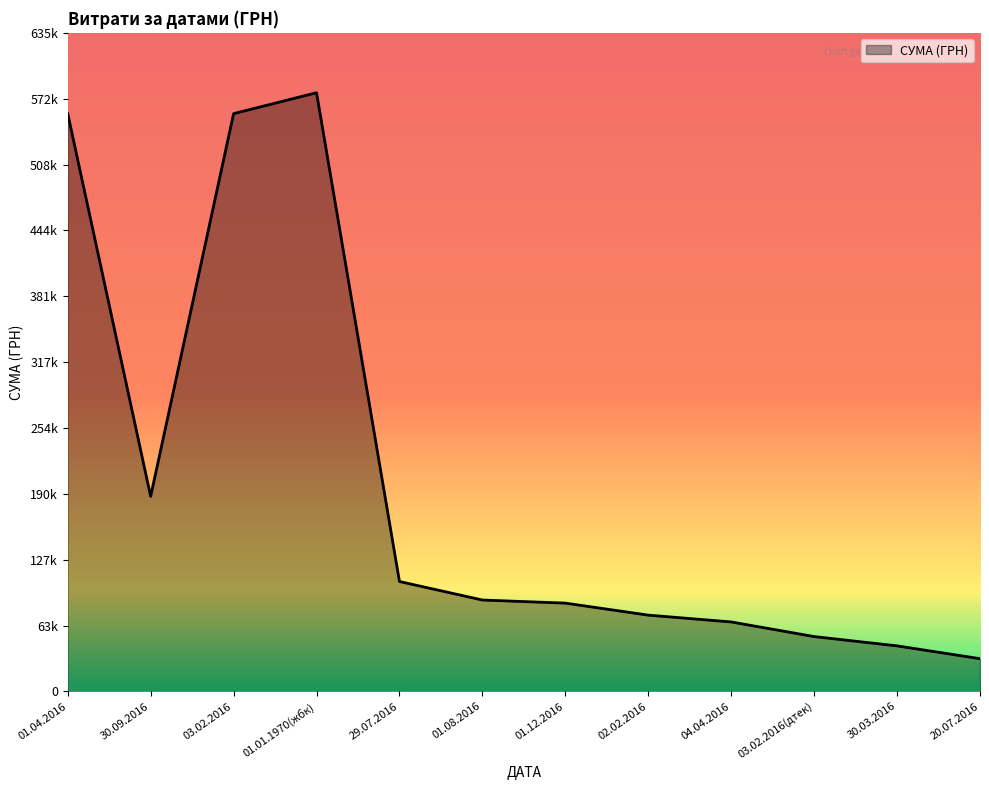

At which label does the data first exceed 88170?

01.04.2016